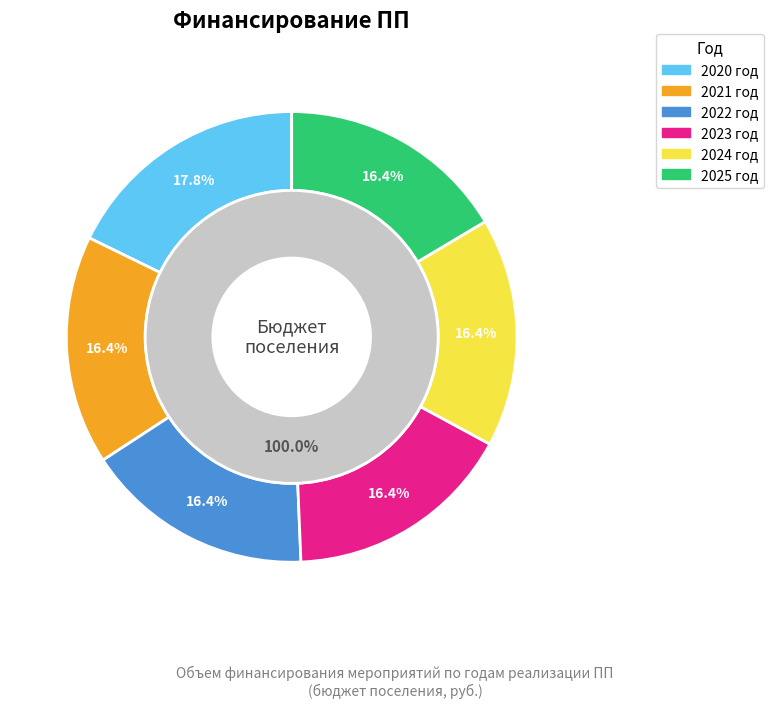

Do 2024 год and 2021 год together represent more than half of the pie?

No